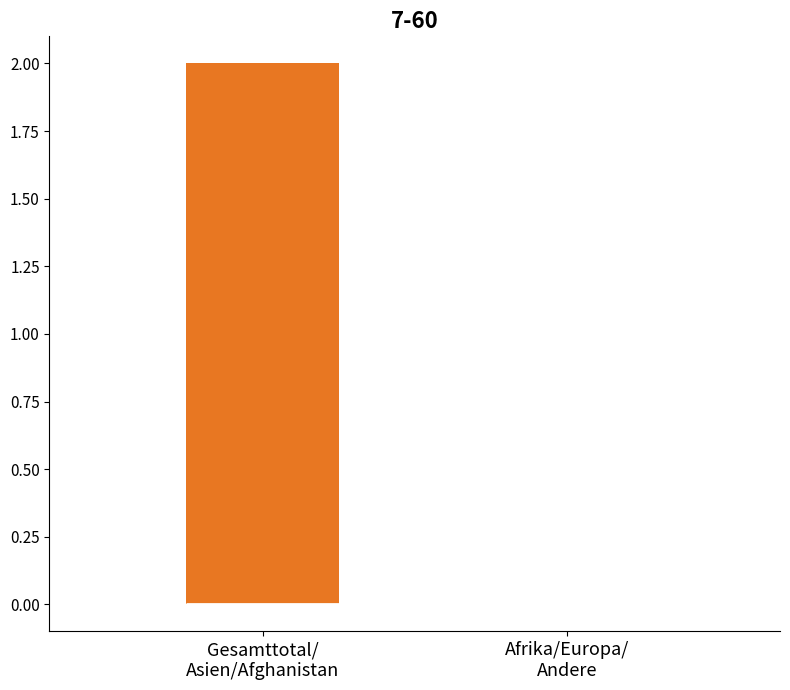

Comparing the boxes themselves (not the whiskers), which one is the tallest?

Gesamttotal/ Asien/Afghanistan